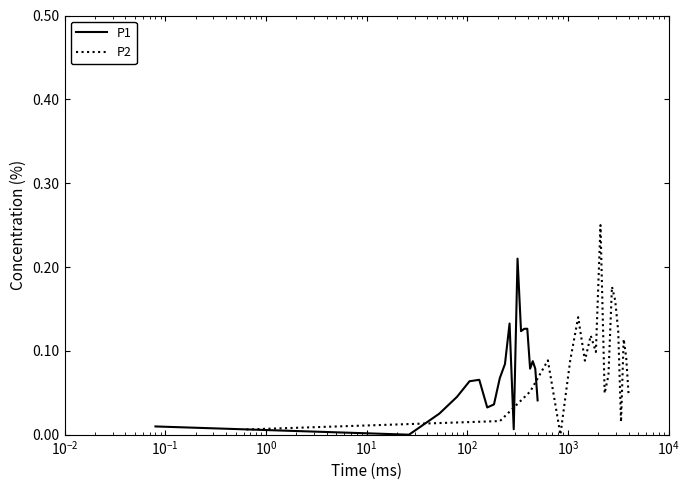

Is the value of P1 at $\mathdefault{10^{5}}$ greater than the value of P2 at 10?

No